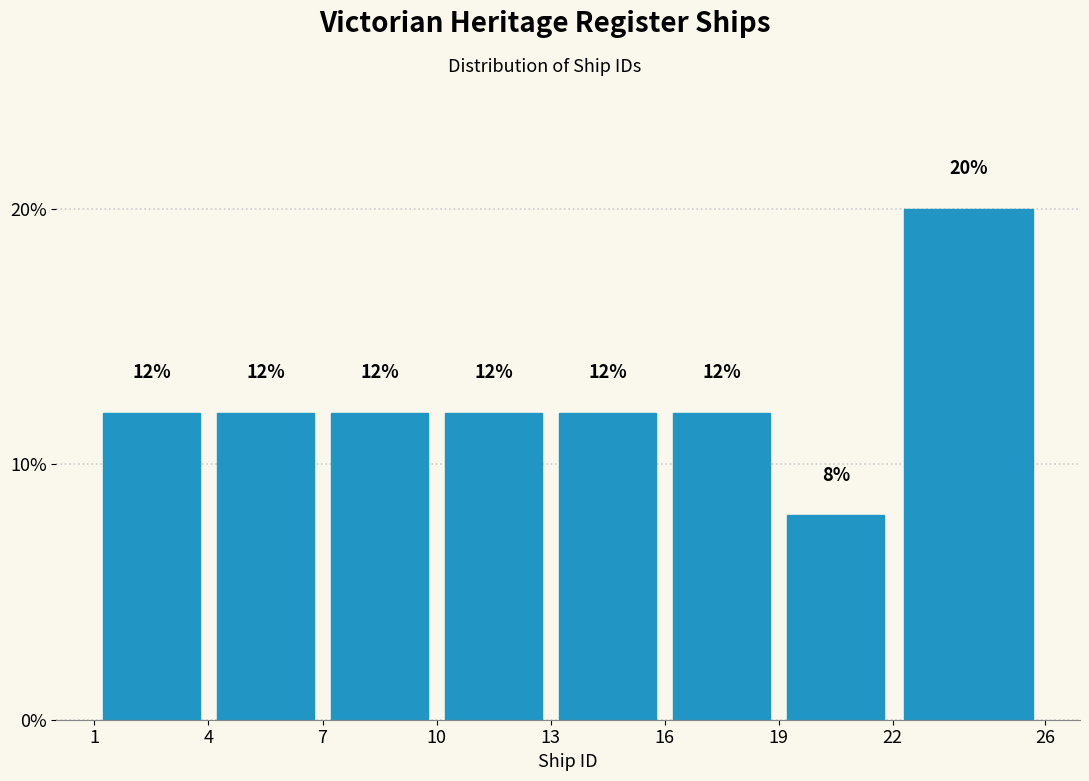

How tall is the bar that spans 1 to 4 on the x-axis?

12